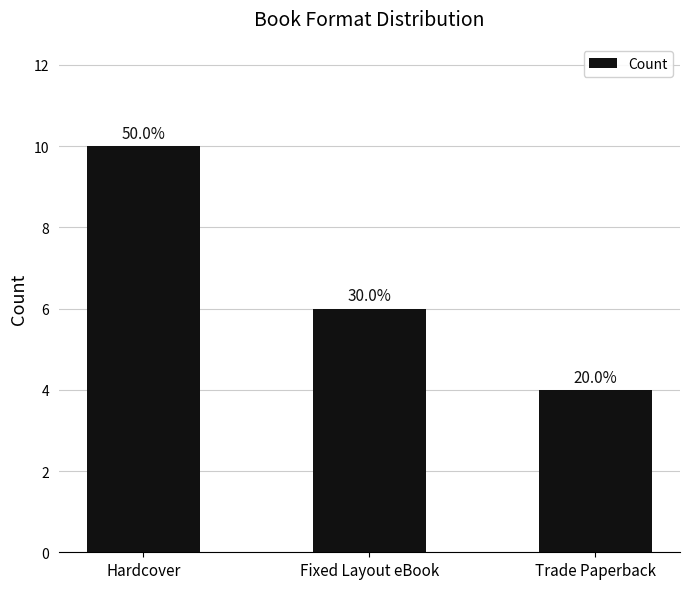

What is the label of the 3rd bar from the left?

Trade Paperback